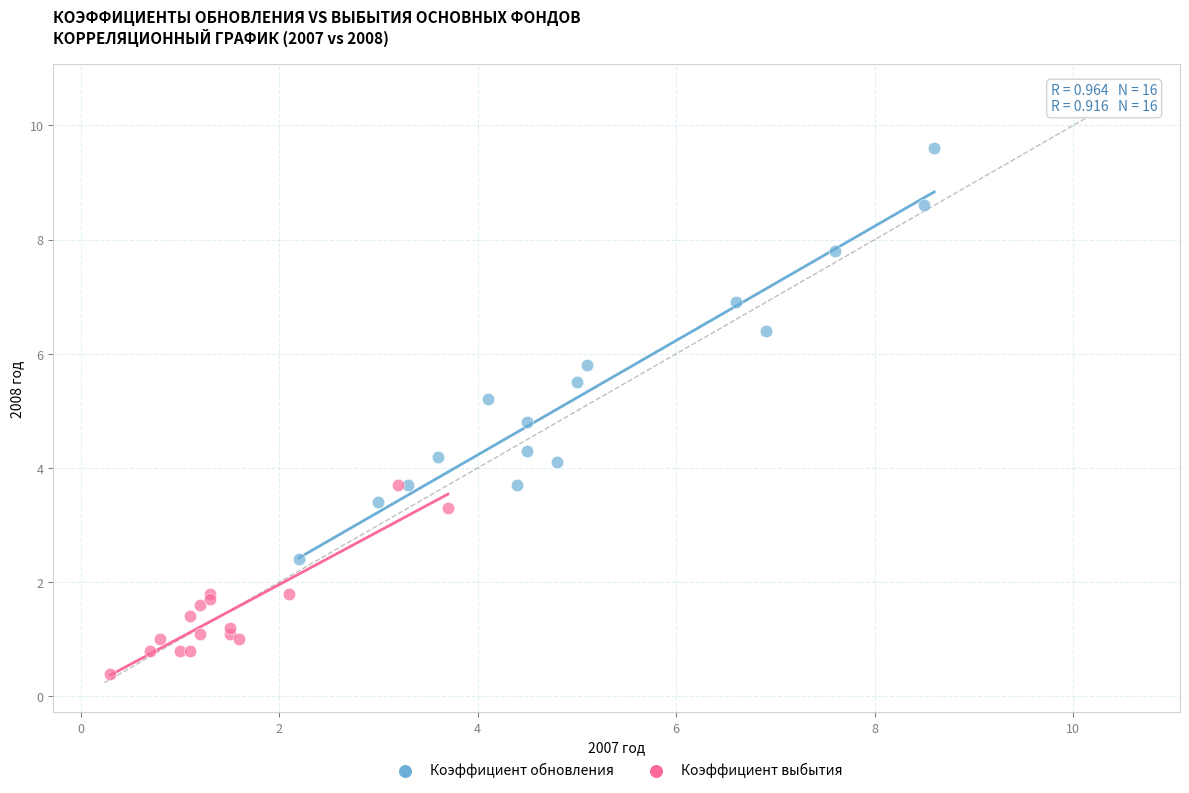

Which series has the widest spread of Y values?

Коэффициент обновления